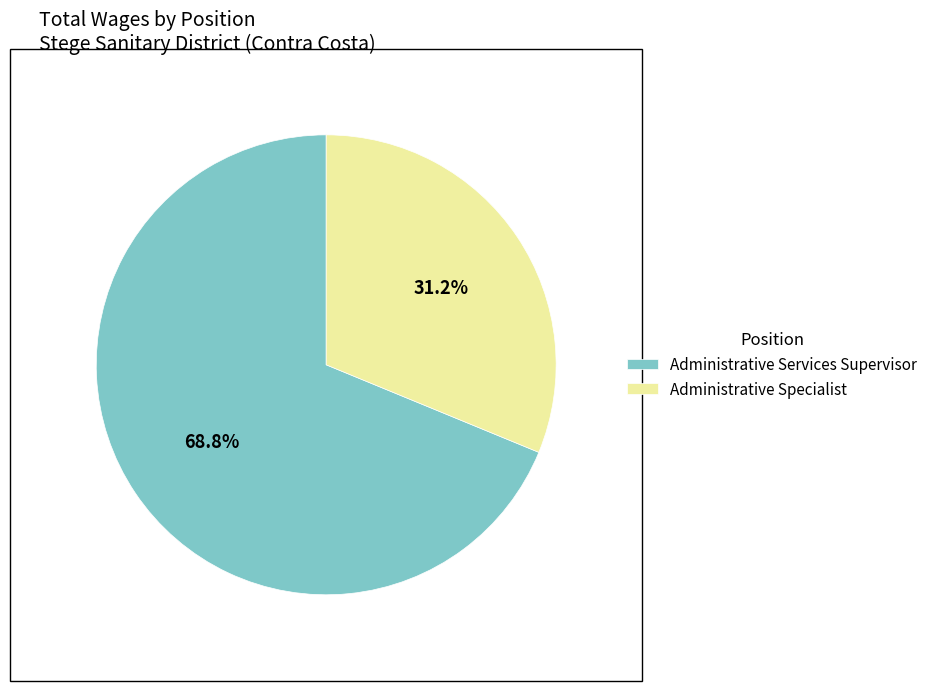

What is the ratio of the value at Administrative Services Supervisor to the value at Administrative Specialist?

2.2